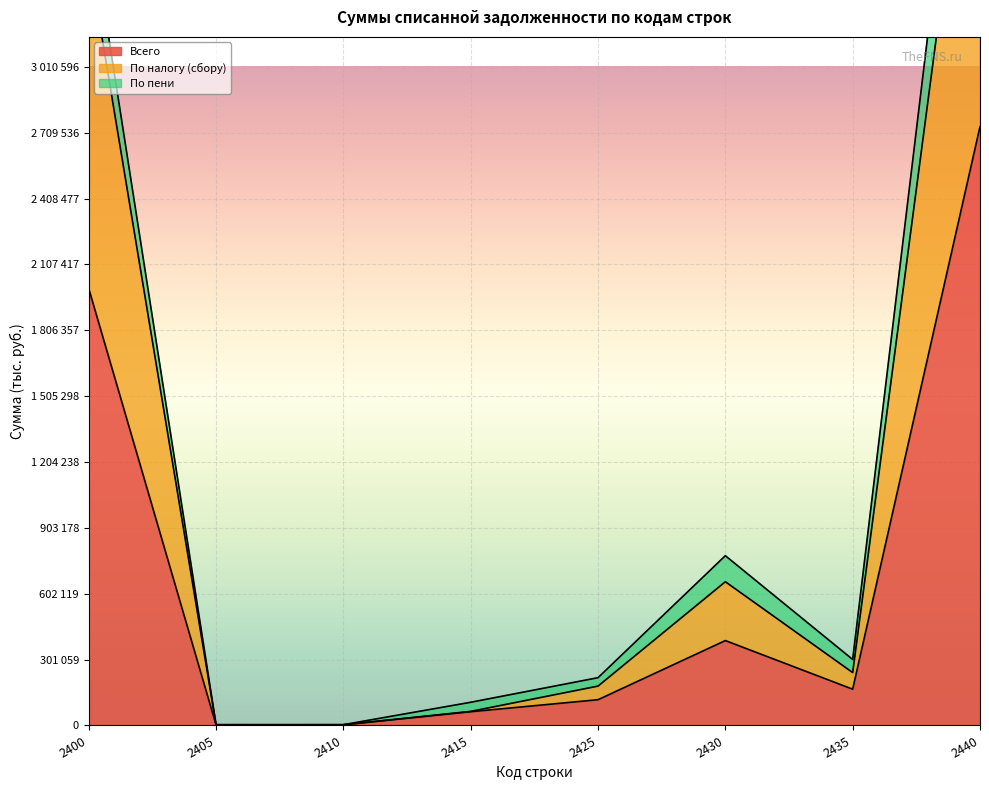

What is the average value of the Всего series?

684226